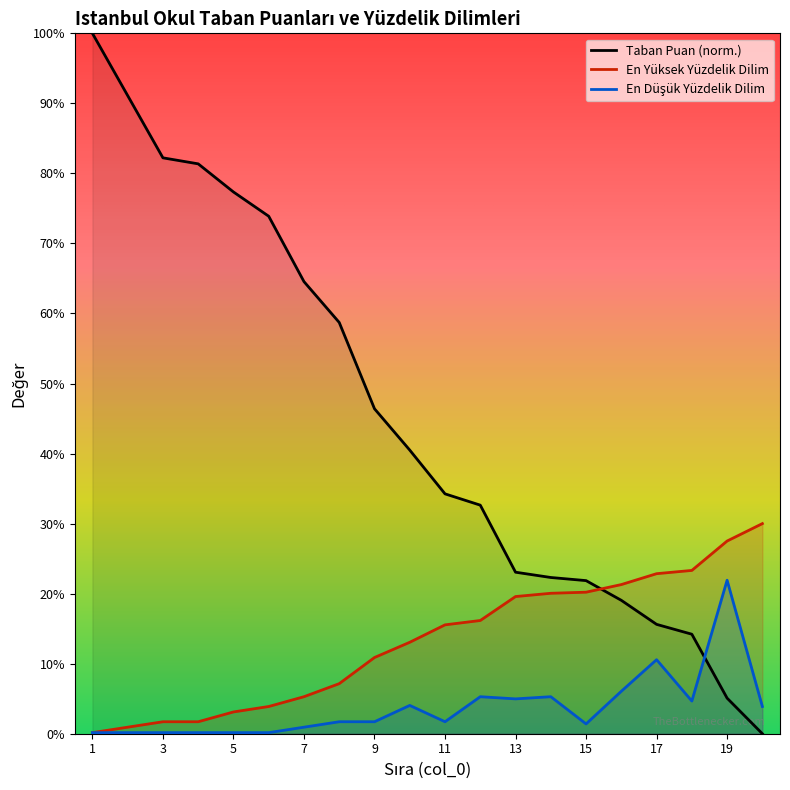

What are all the series names shown in the legend?

Taban Puan, En Yüksek Yüzdelik Dilim, En Düşük Yüzdelik Dilim